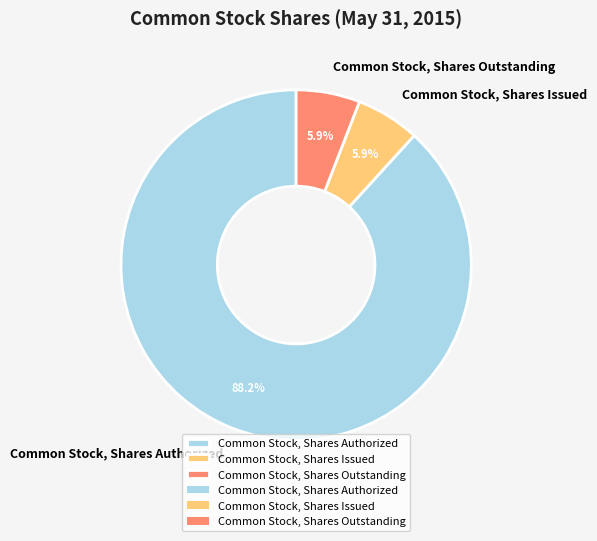

Is it true that Common Stock, Shares Outstanding is 1% of the pie?

False